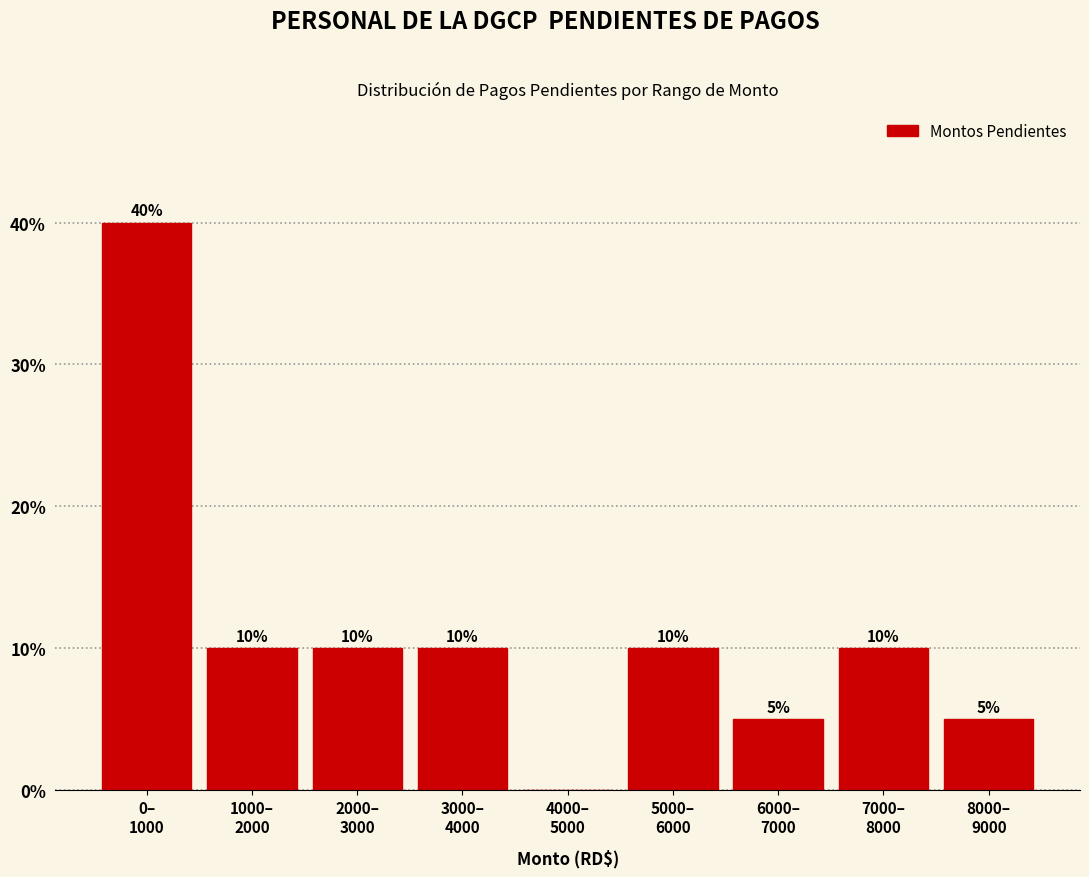

What is the maximum value shown in the chart?

40